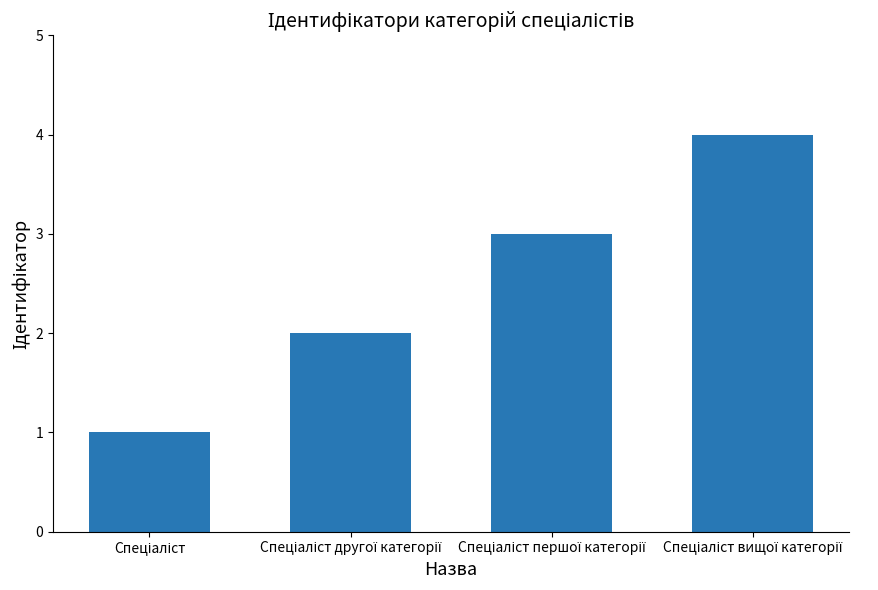

What is the difference between the maximum and minimum values?

3